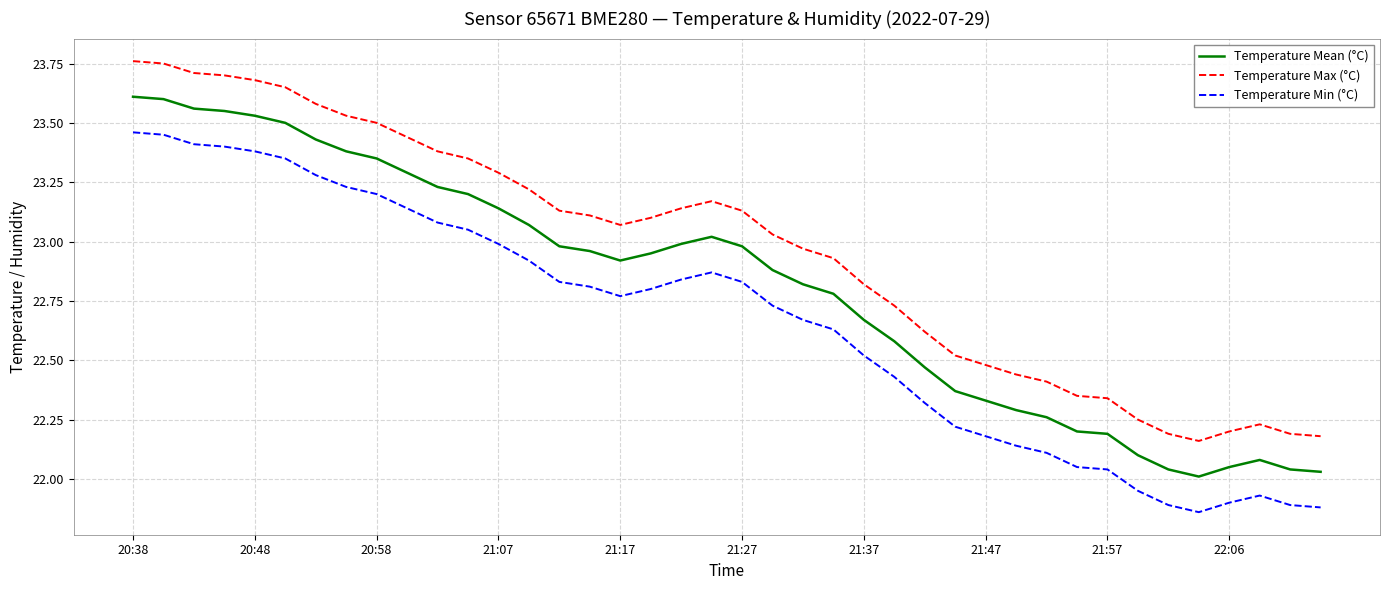

Rank the series by their average value, from highest to lowest.

Temperature Max (°C), Temperature Mean (°C), Temperature Min (°C)